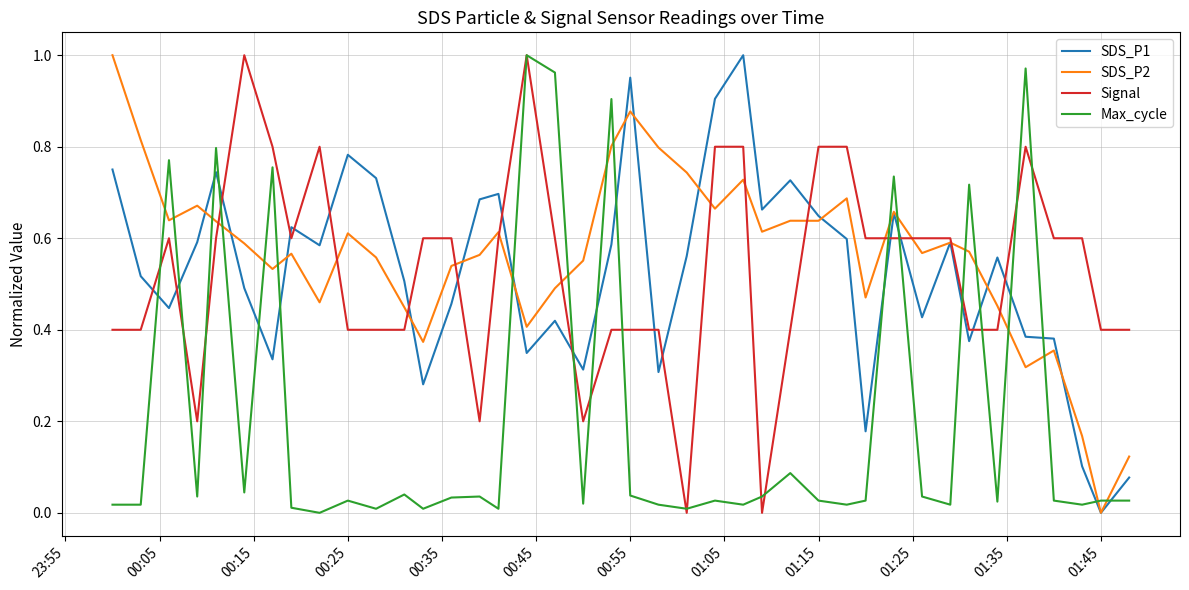

What are all the series names shown in the legend?

SDS_P1, SDS_P2, Signal, Max_cycle